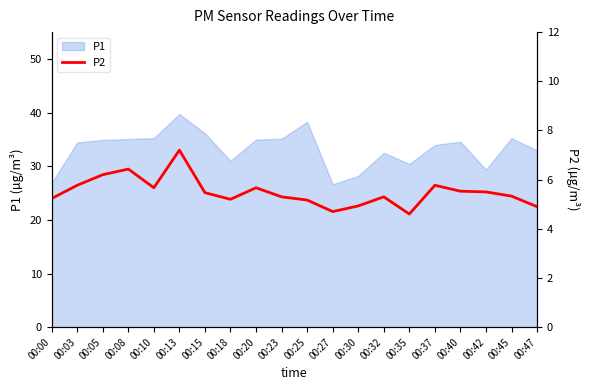

How many values exceed 5?

16